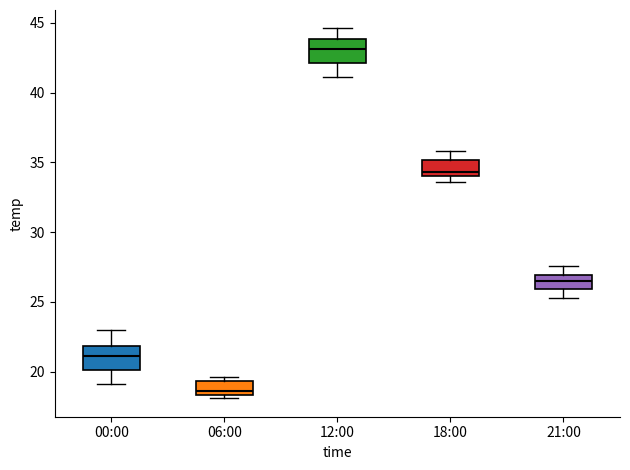

Reading left to right, transcribe this box plot: for each box, give where its median line is, the range the box spans, and where its two whiskers end, as read against the y-axis. The values are not printed on the chart, so give them approximately, as read against the axis.

00:00: median 21.0, box 20.0 to 22.0, whiskers 19.0 to 23.0
06:00: median 18.5 (just above the box's lower edge), box 18.5 to 19.5, whiskers 18.0 to 19.5 (just above the box's upper edge)
12:00: median 43.0, box 42.0 to 44.0, whiskers 41.0 to 44.5
18:00: median 34.5, box 34.0 to 35.0, whiskers 33.5 to 36.0
21:00: median 26.5, box 26.0 to 27.0, whiskers 25.5 to 27.5